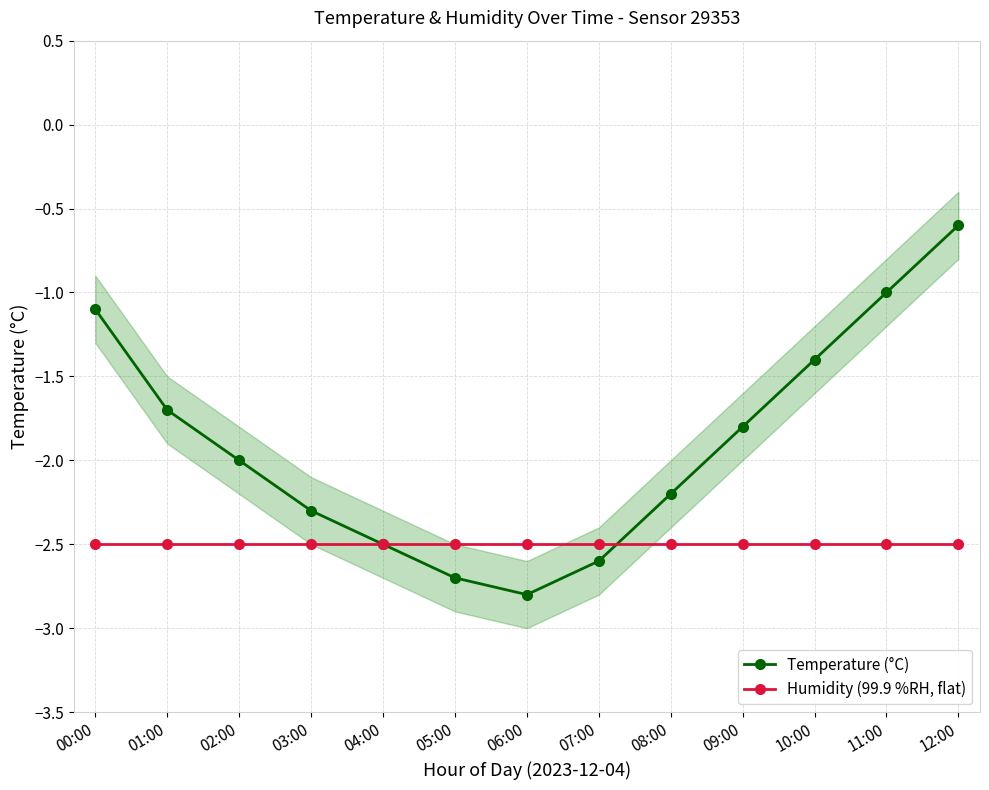

How many values in the Temperature (°C) series are below -2?

6